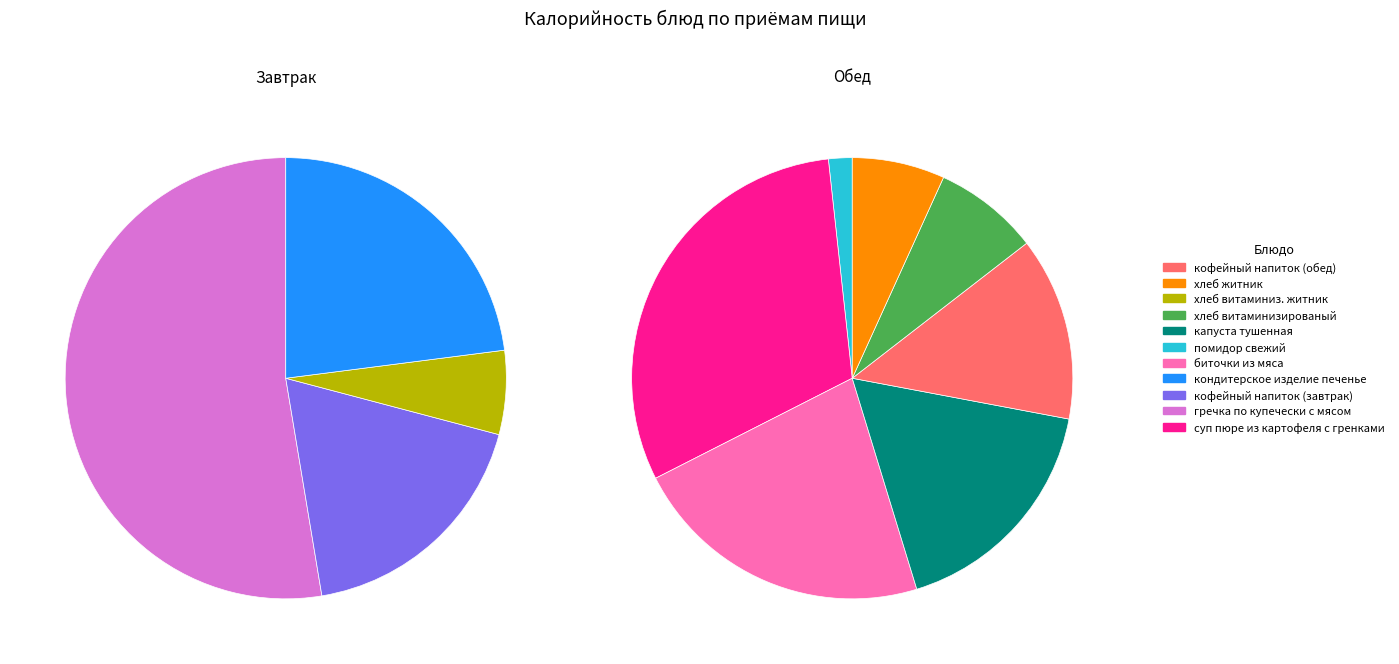

Do кофейный напиток (завтрак) and гречка по купечески с мясом together represent more than half of the pie?

Yes